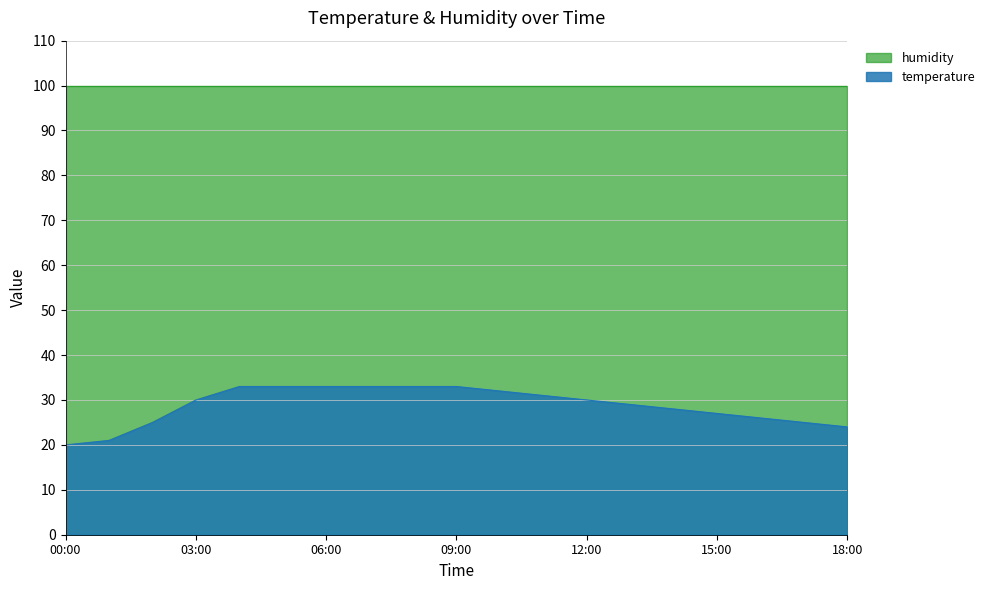

The humidity series shows 176.7 at 18:00. True or false?

False